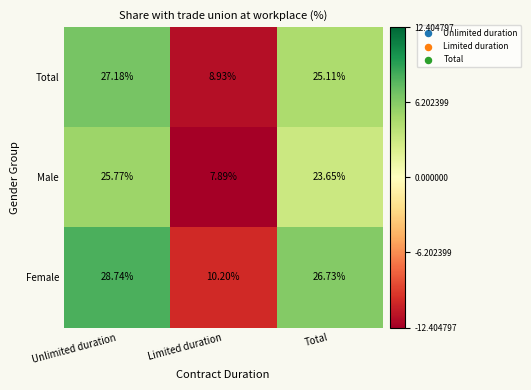

Between Limited duration and Total, which series saw the biggest shift?

Female